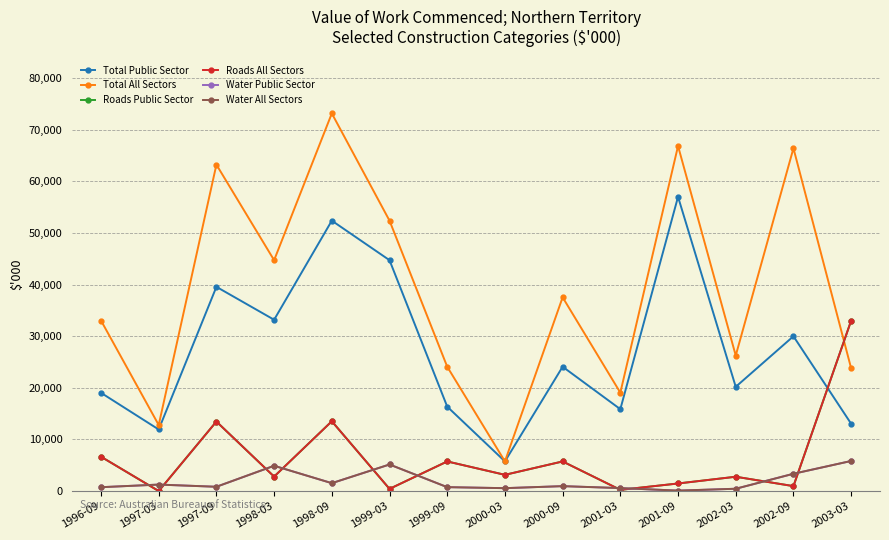

Is this an area chart (filled region under the line)?

No